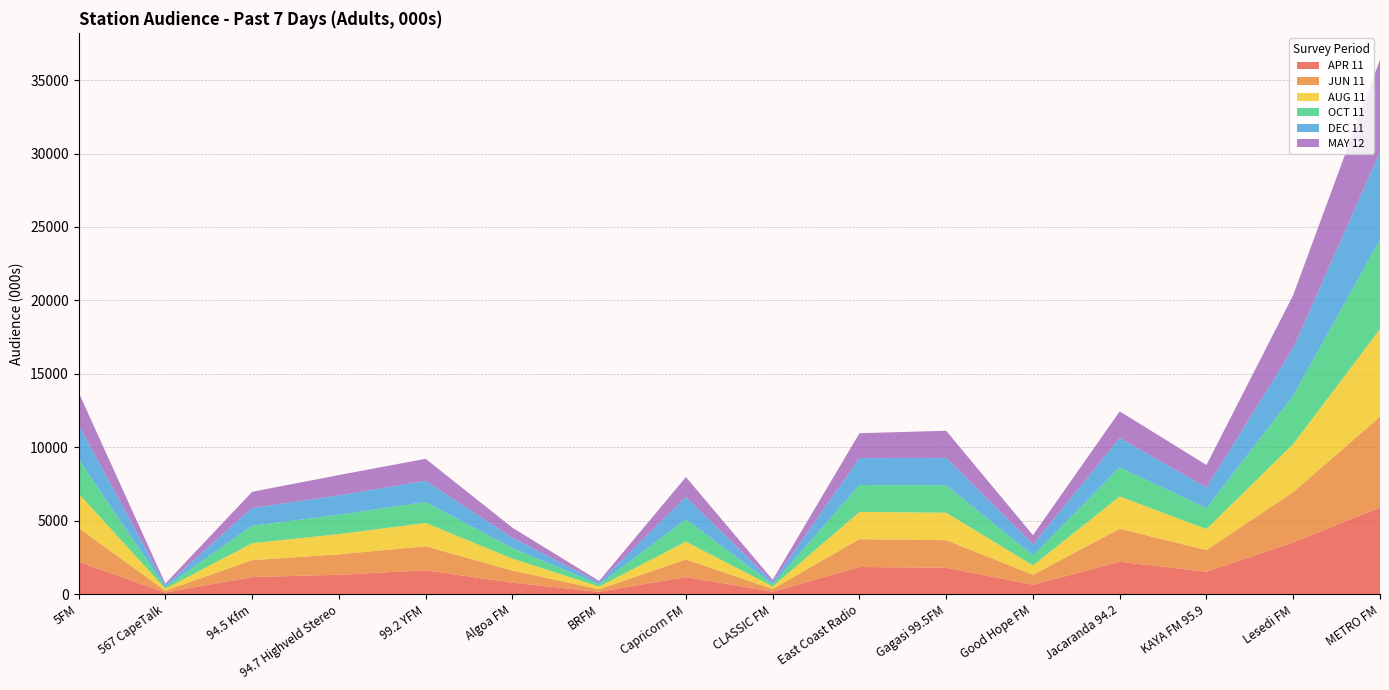

Reading left to right, what are all the values shown in this chart?

APR 11: 2214	121	1175	1329	1635	791	168	1177	182	1857	1812	651	2215	1537	3528	5916
JUN 11: 2307	124	1153	1393	1634	827	175	1200	179	1900	1871	683	2246	1476	3432	6172
AUG 11: 2339	136	1149	1376	1584	809	182	1206	175	1849	1872	631	2199	1430	3275	5961
OCT 11: 2329	119	1189	1320	1429	724	149	1521	153	1831	1875	682	1975	1421	3303	6088
DEC 11: 2355	108	1208	1317	1448	703	128	1531	147	1833	1855	745	2003	1408	3230	5976
MAY 12: 2201	122	1101	1382	1493	680	107	1345	156	1695	1846	637	1812	1530	3603	6281